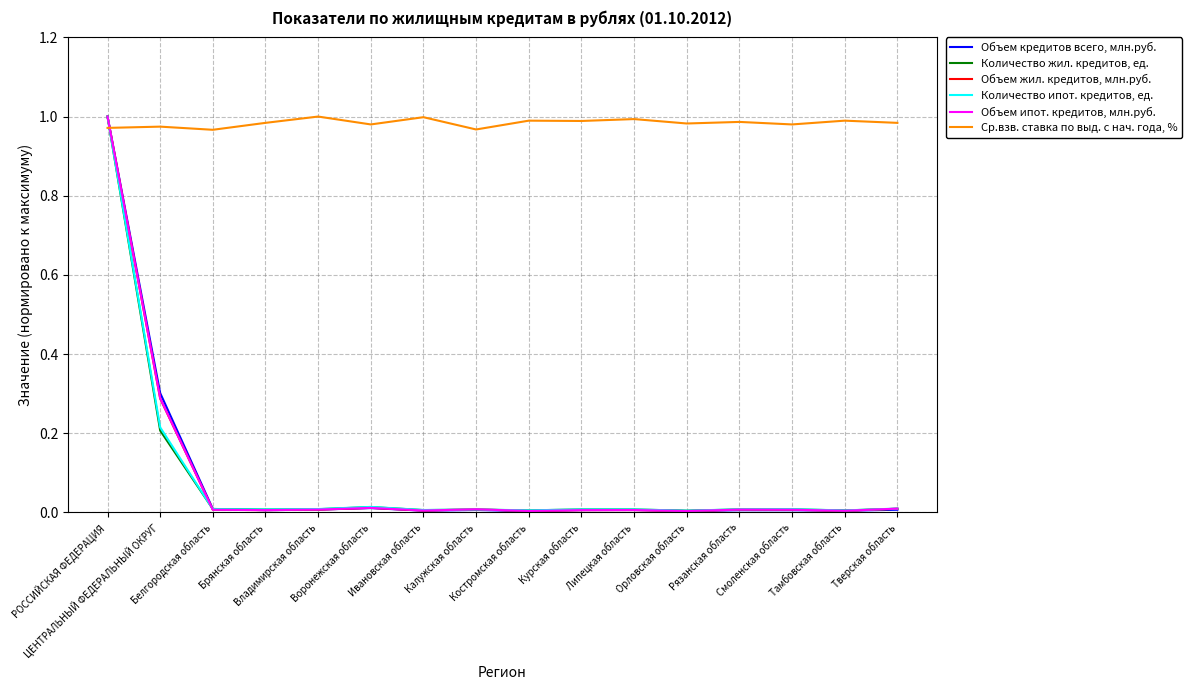

Which series has the largest total across all categories?

Ср.взв. ставка по выд. с нач. года, %